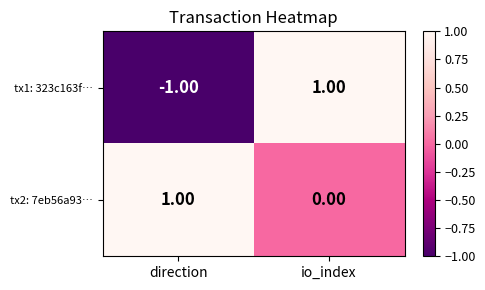

At which category does the chart reach its minimum across all series?

direction